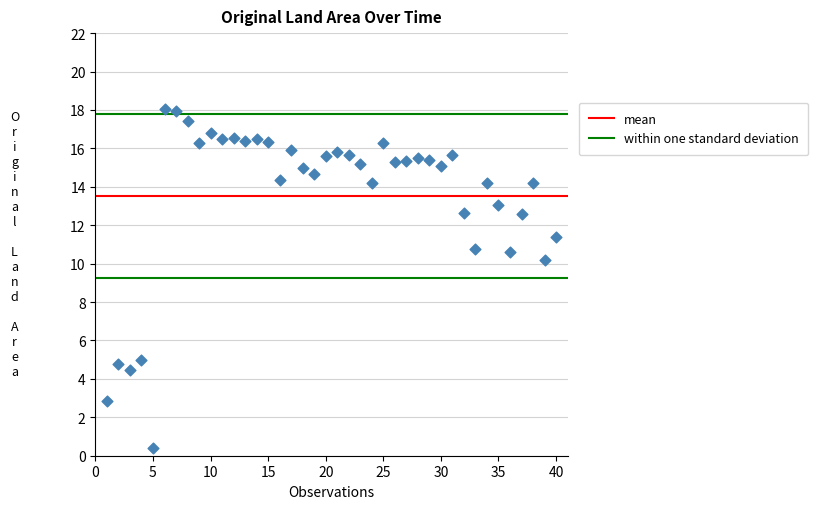

What Y value in the scatter plot is closest to 9?

10.2